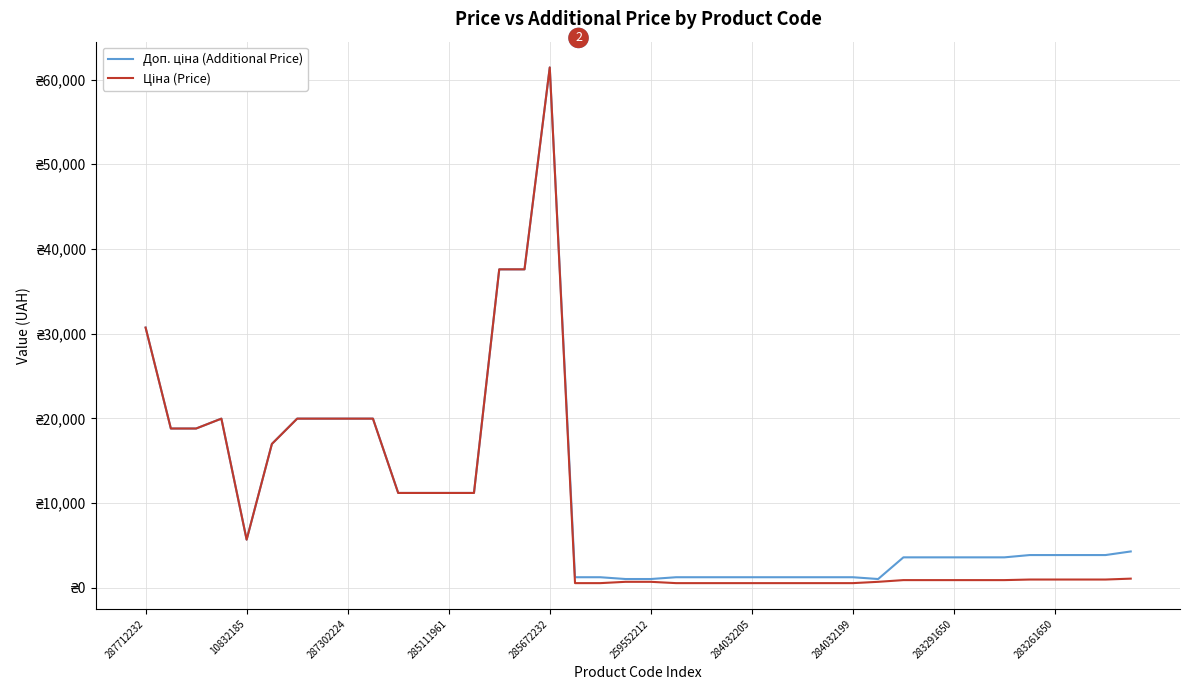

What is the value of the Доп. ціна (Additional Price) point at the 10th from the left?

19964.2